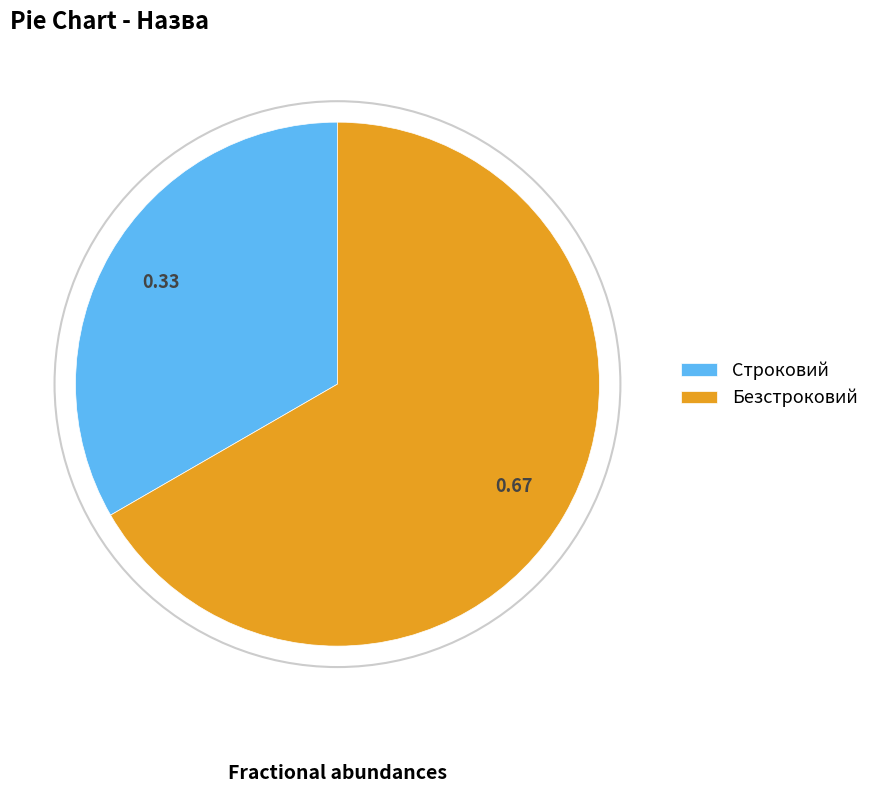

Does any single category account for the majority?

Yes